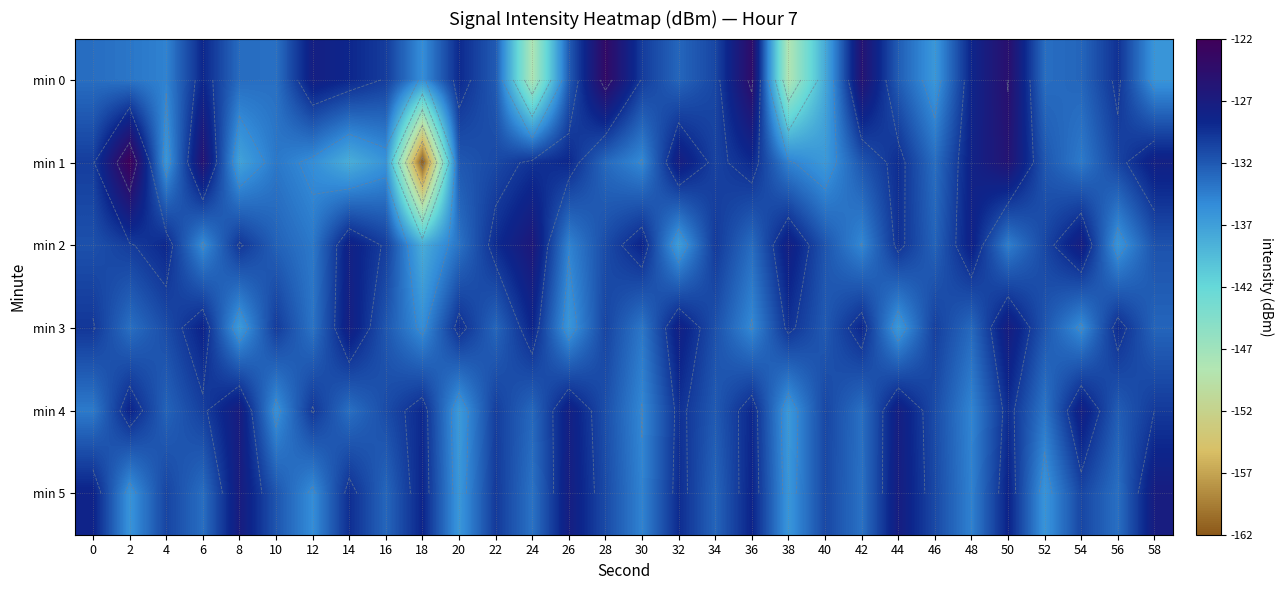

What is the difference between the second highest and second lowest values in the min 3 series?

9.0